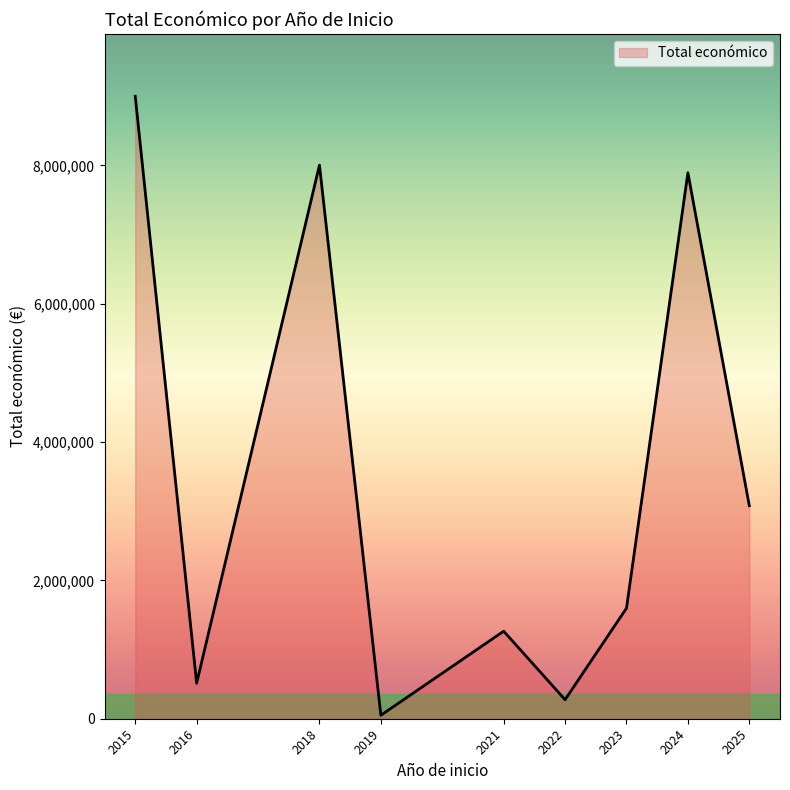

List the labels in order of value, largest first.

2015, 2018, 2024, 2025, 2023, 2021, 2016, 2022, 2019